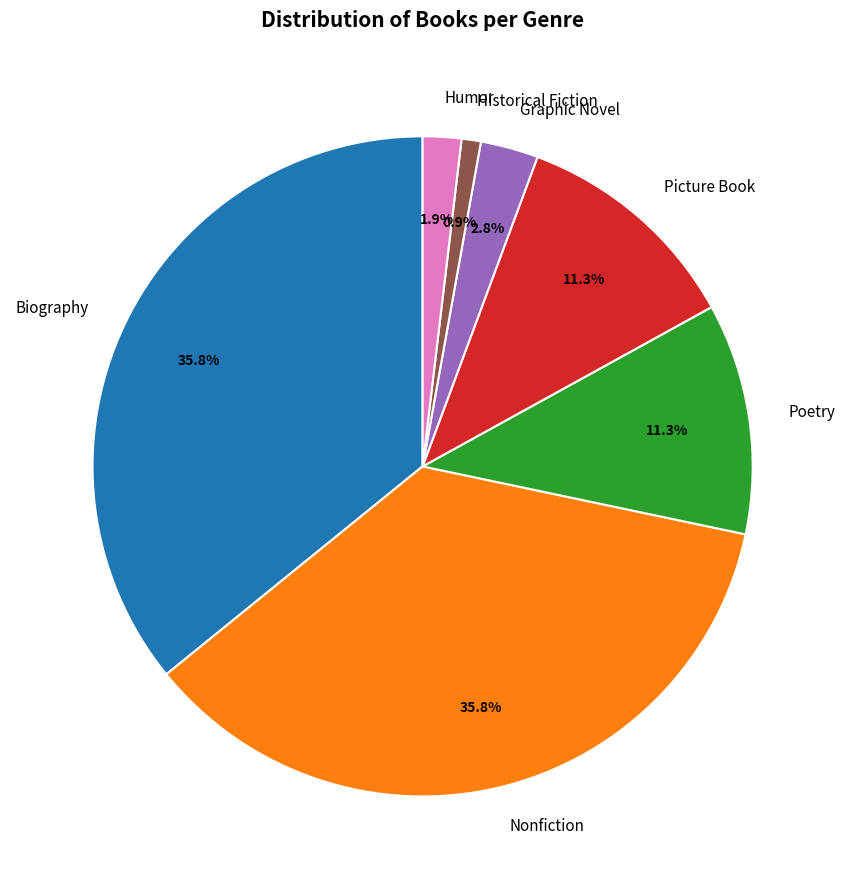

What is the ratio of the value at Humor to the value at Historical Fiction?

2.0